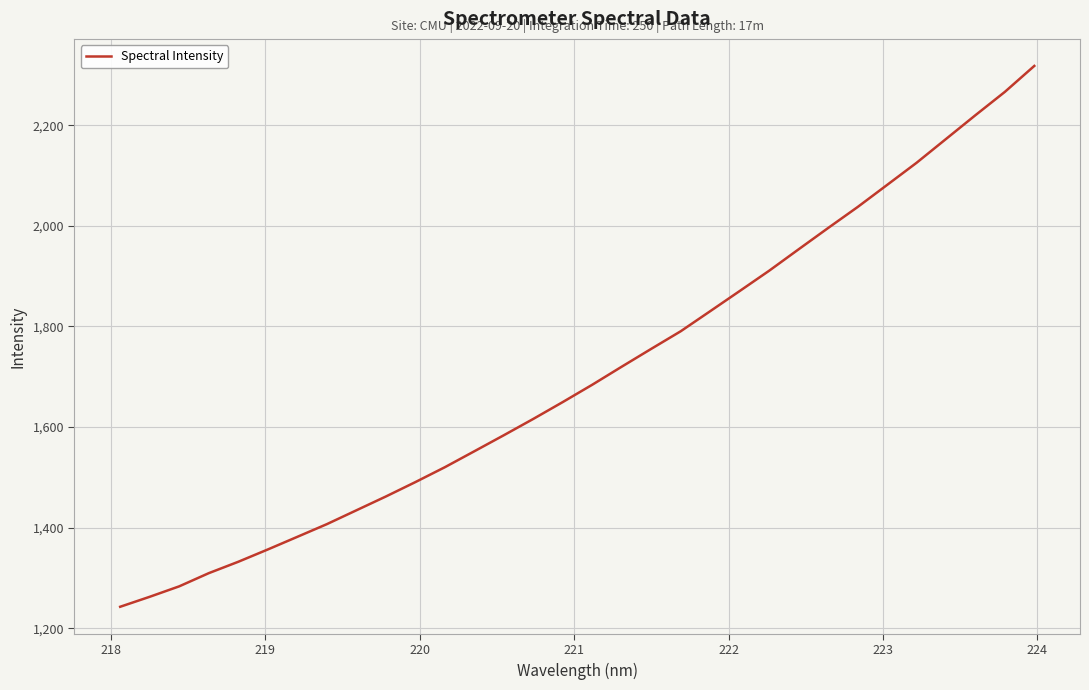

Does the chart display data point markers on the line(s)?

No